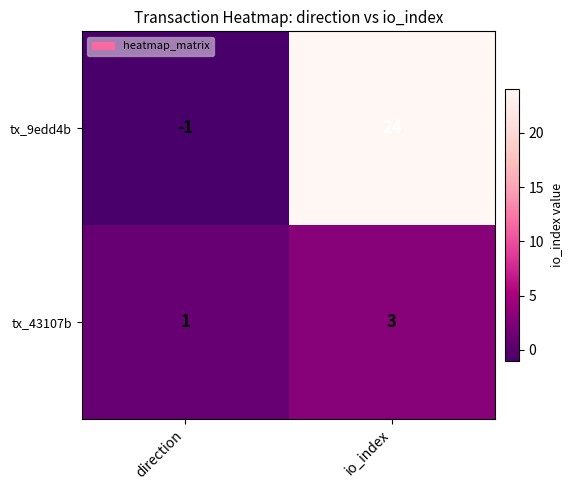

What is the total value across all series at io_index?

27